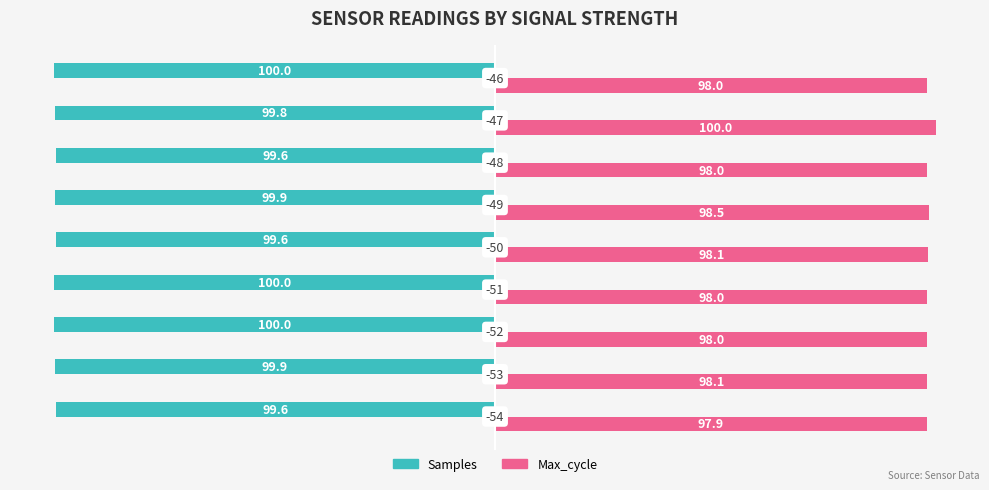

What are all the series names shown in the legend?

Samples, Max_cycle